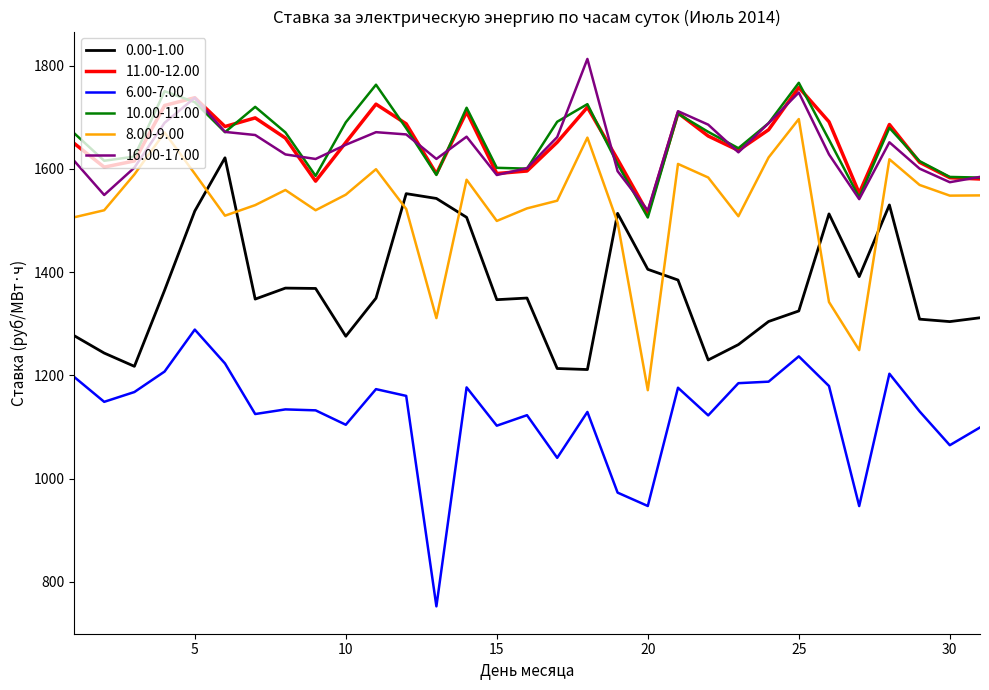

True or false: 8.00-9.00 and 10.00-11.00 intersect in this chart.

False